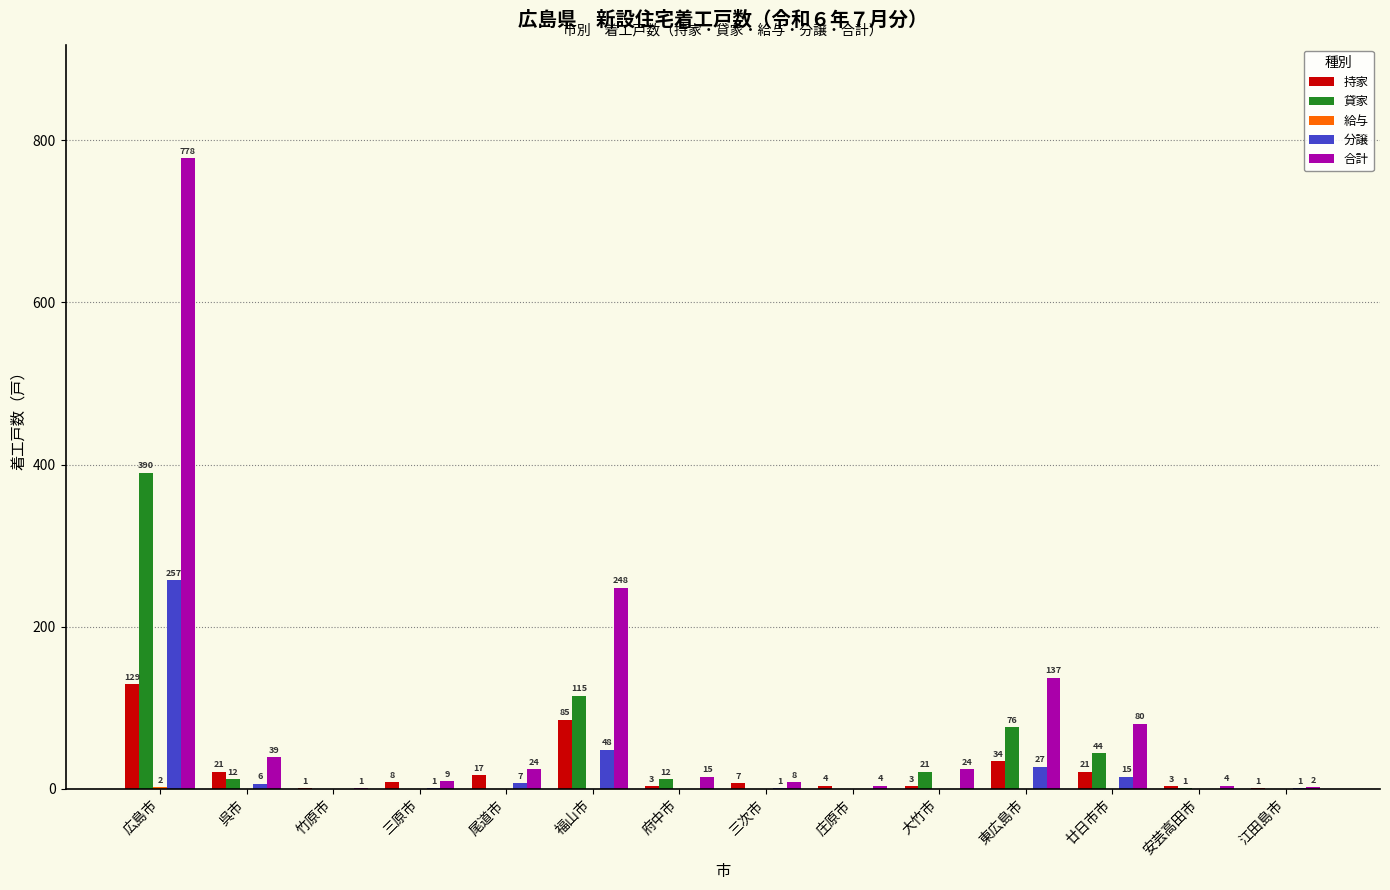

What value does the 持家 series have at 広島市, to the nearest 5?

130